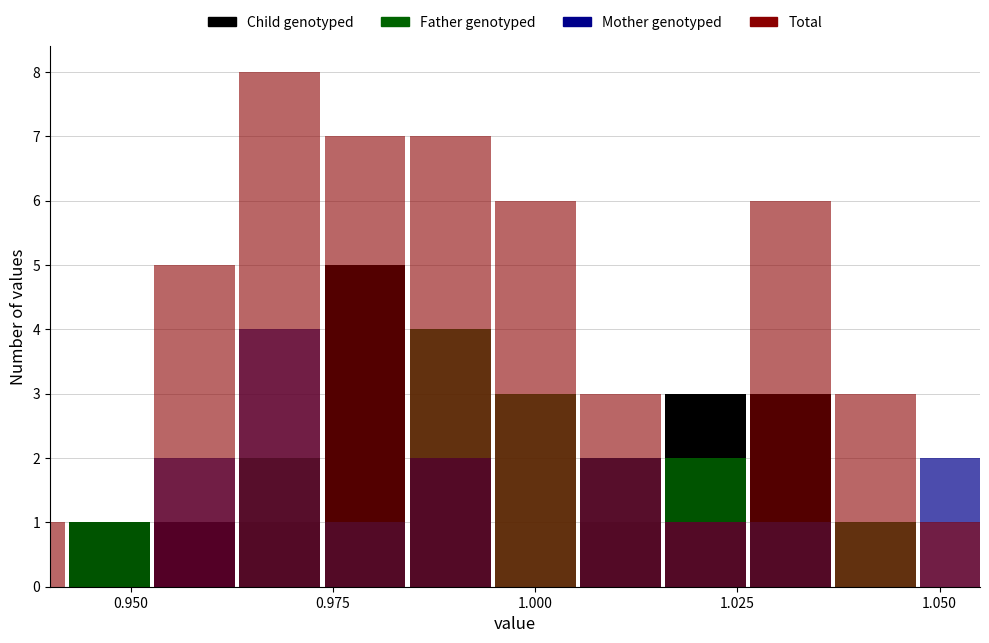

The value of Mother genotyped at 1.000 is 1. True or false?

True